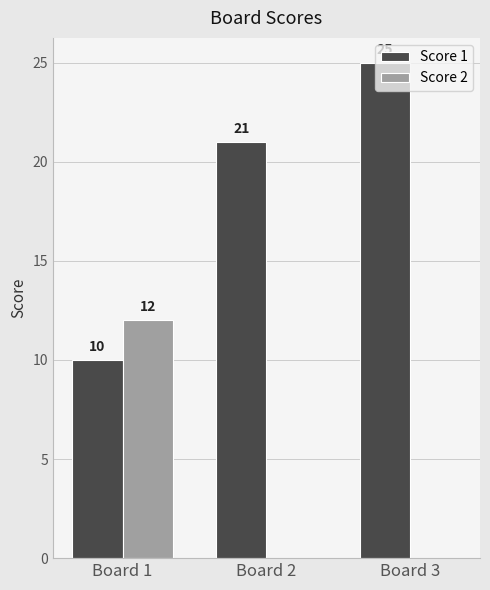

What is the sum of the Score 2 values at Board 3 and Board 1?

12